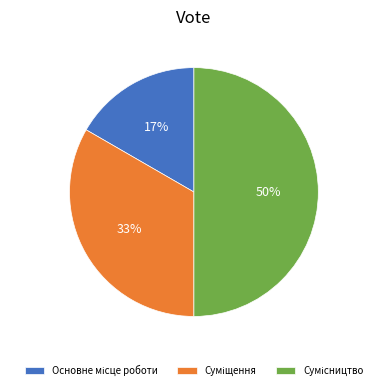

To the nearest percent, what is the average slice percentage?

33%